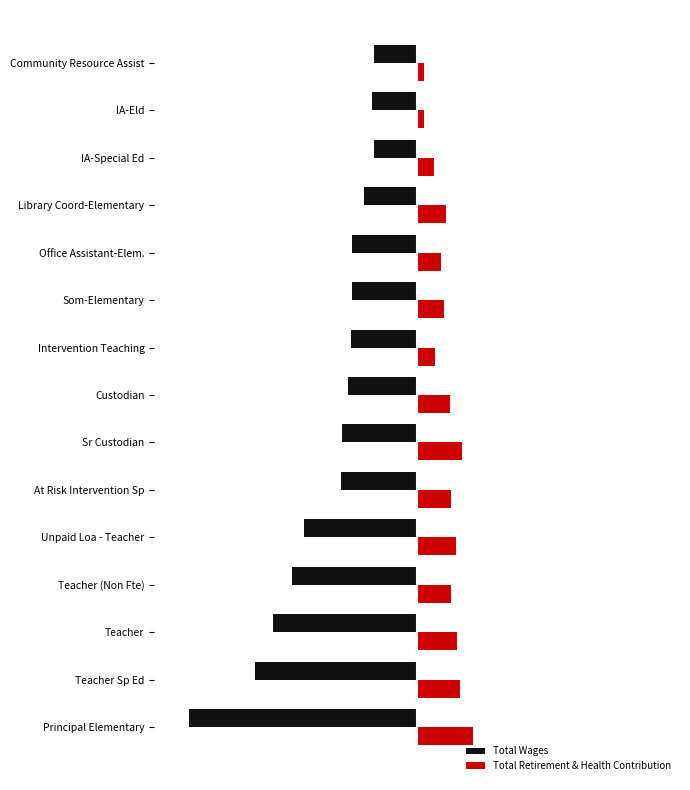

Which series has the widest spread of values?

Total Wages